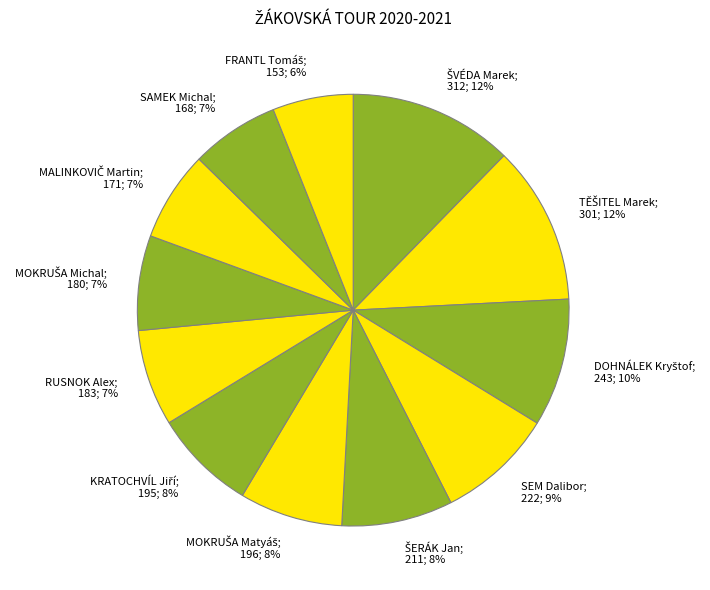

To the nearest percent, what is the difference between the largest and smallest slice percentages?

6%